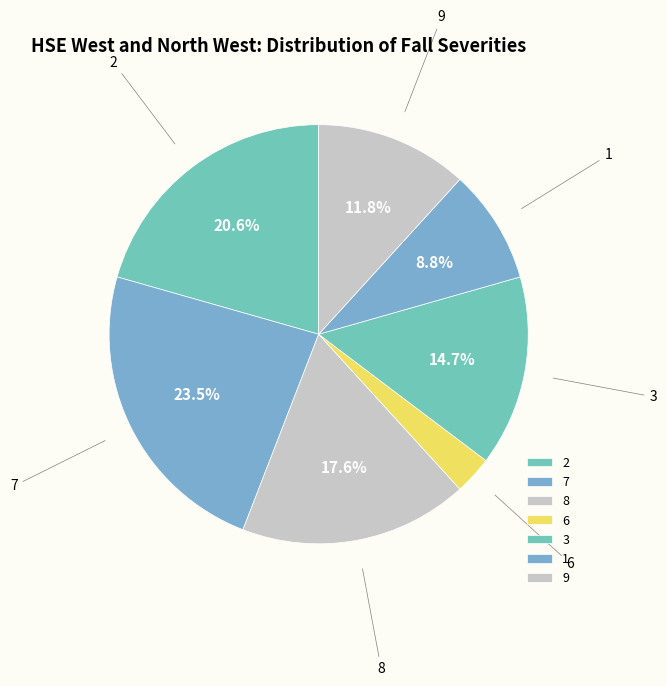

Combined, do 7 and 9 account for over 50%?

No